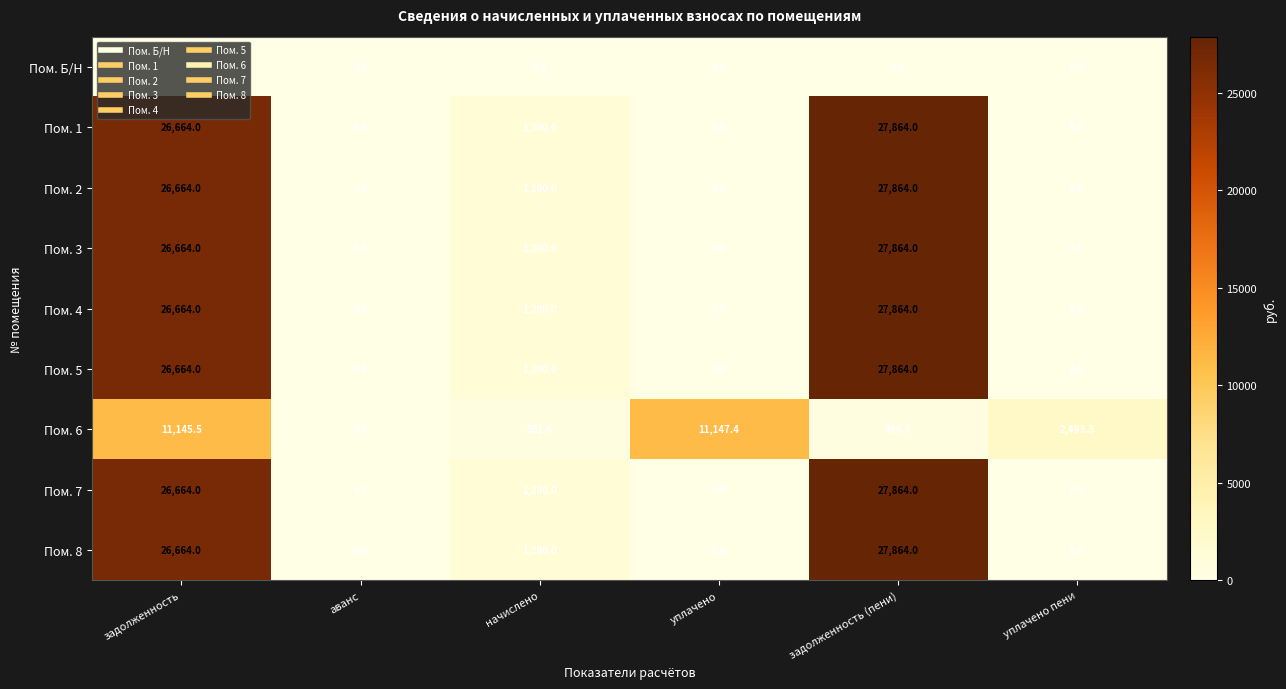

What is the average value of the Пом. 1 series?

9288.0